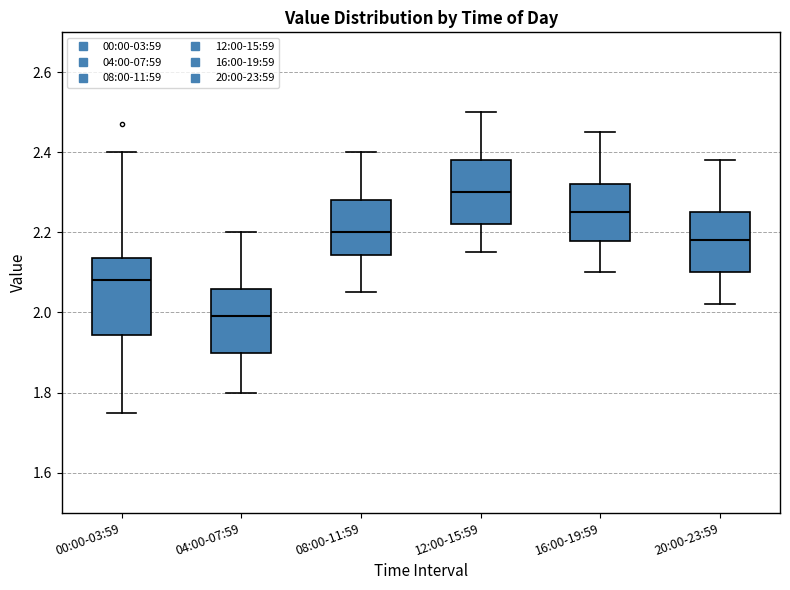

Comparing the boxes themselves (not the whiskers), which one is the tallest?

00:00-03:59